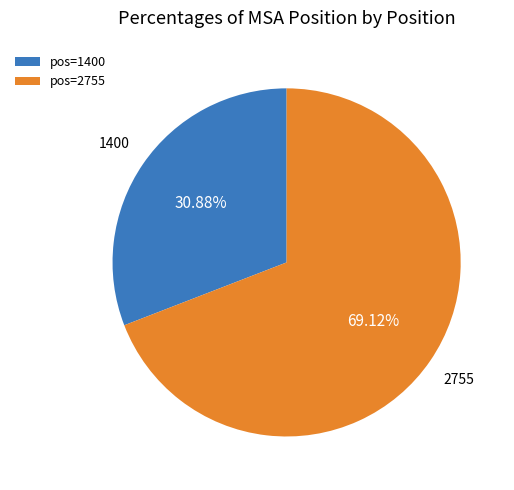

Do pos=1400 and pos=2755 together represent more than half of the pie?

Yes